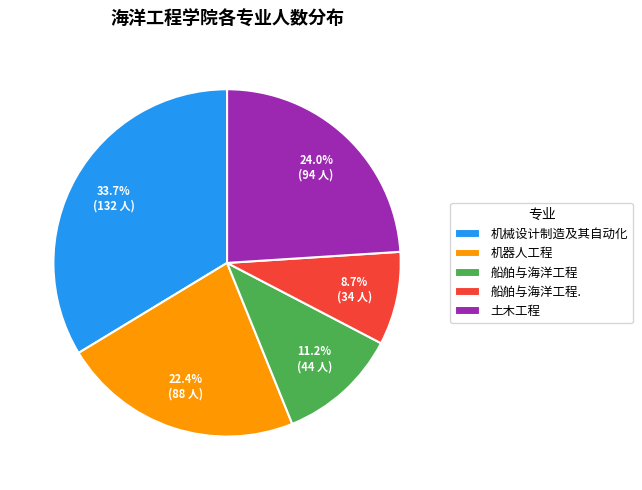

What percentage is the 土木工程 slice, to the nearest percent?

24%